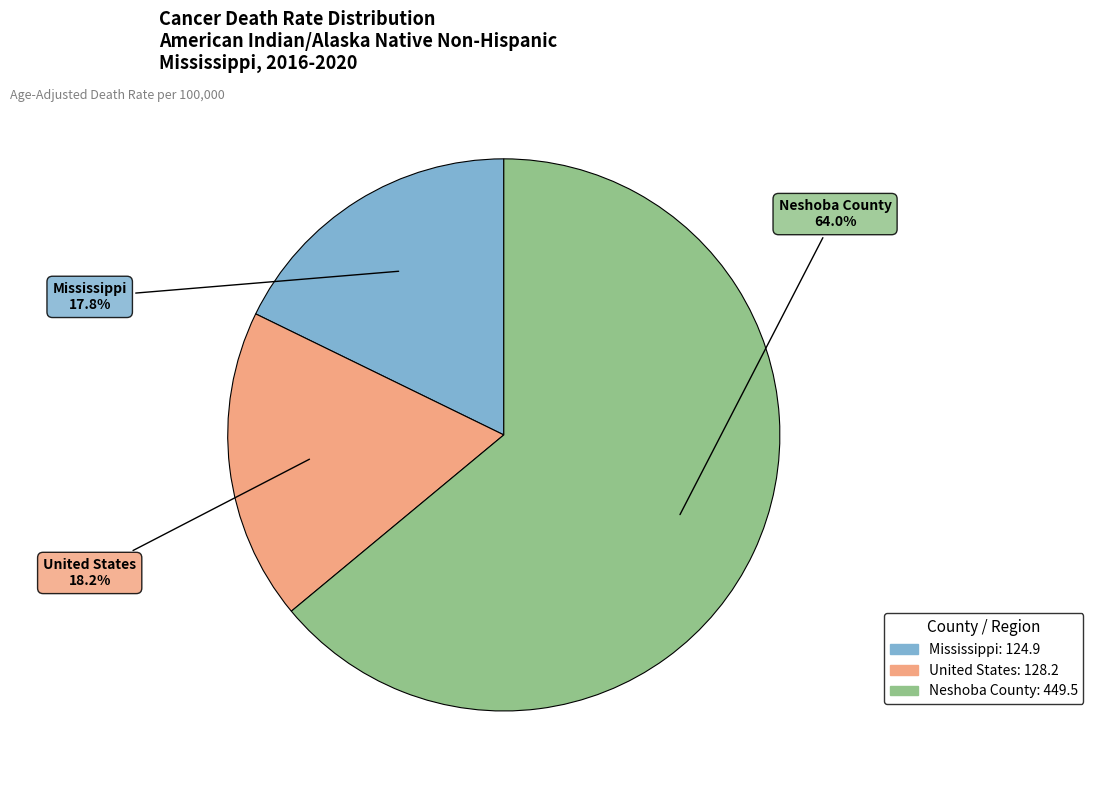

Which category has the biggest portion of the pie?

Neshoba County